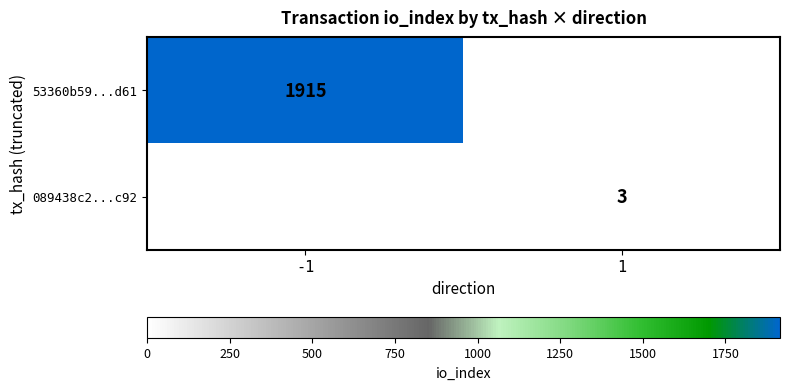

Is it true that 53360b59...d61 equals 2917 at -1?

False